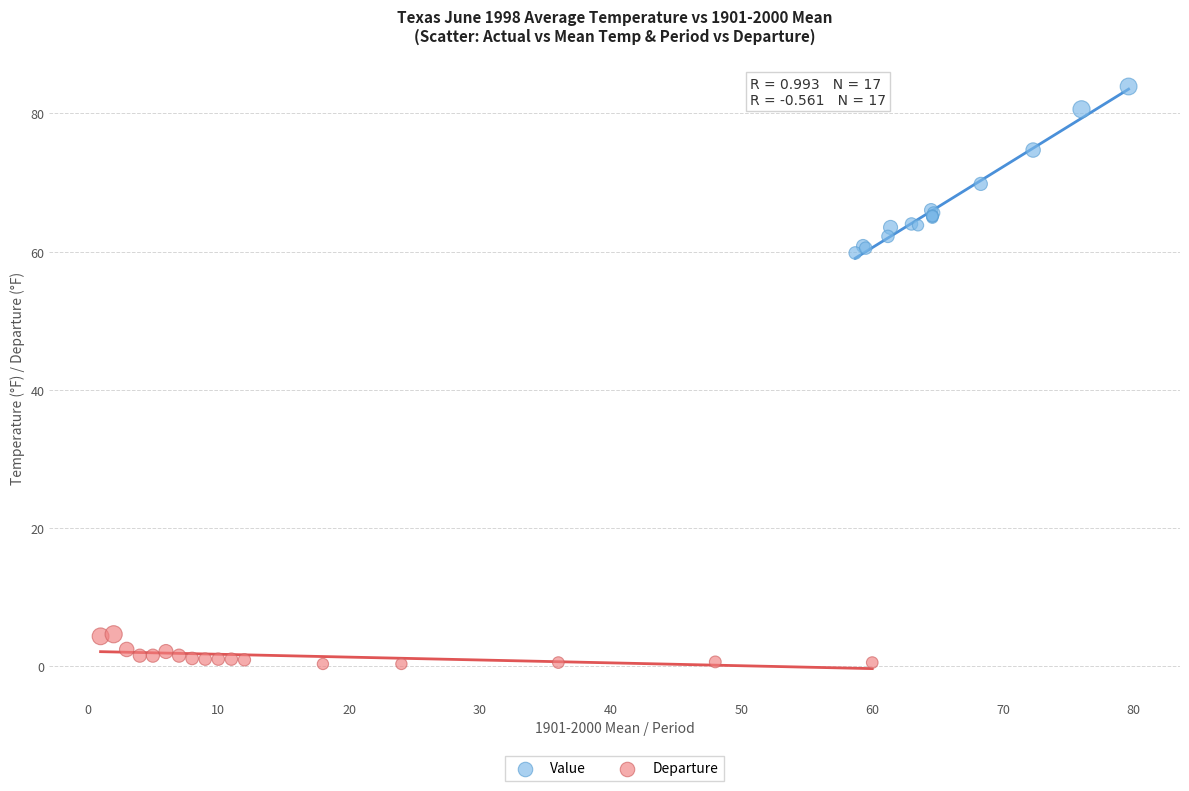

Which series reaches the minimum Y coordinate?

Departure